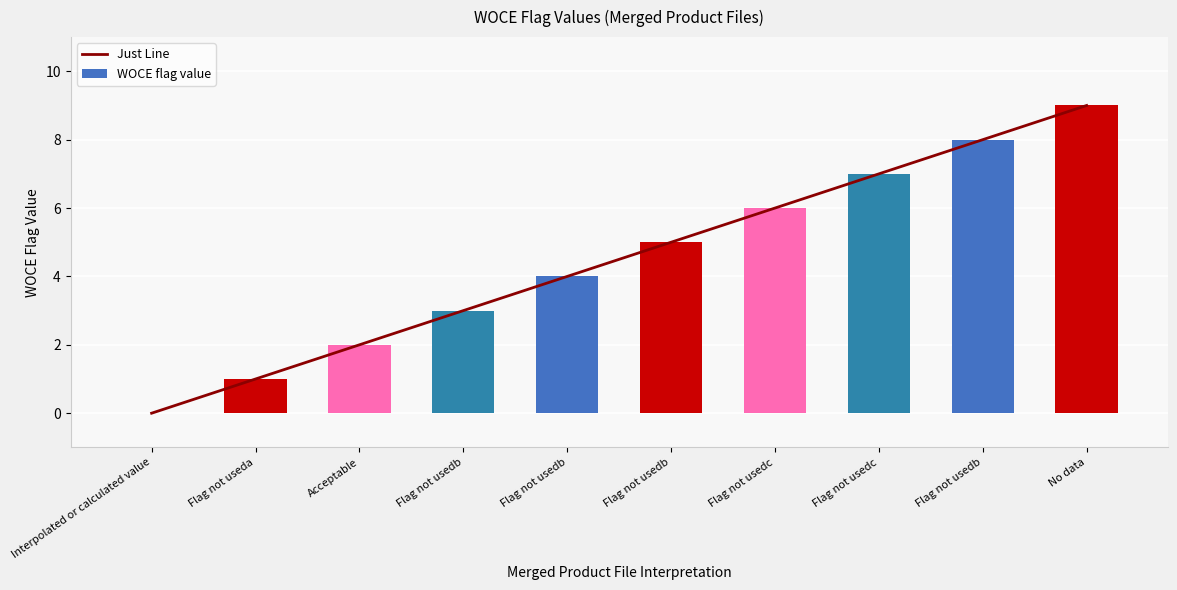

Reading right to left, list all the values displayed in this chart.

Just Line: 9	8	7	6	5	4	3	2	1	0
WOCE flag value: 9	8	7	6	5	4	3	2	1	0